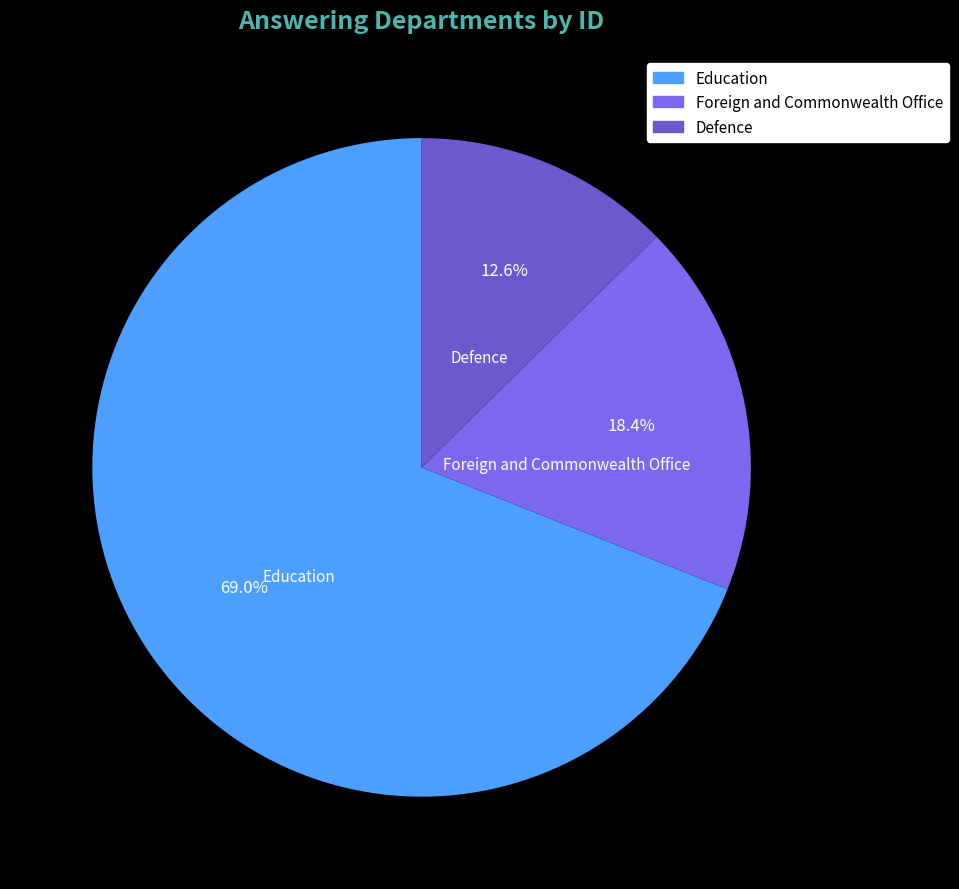

How many slices are in this pie chart?

3